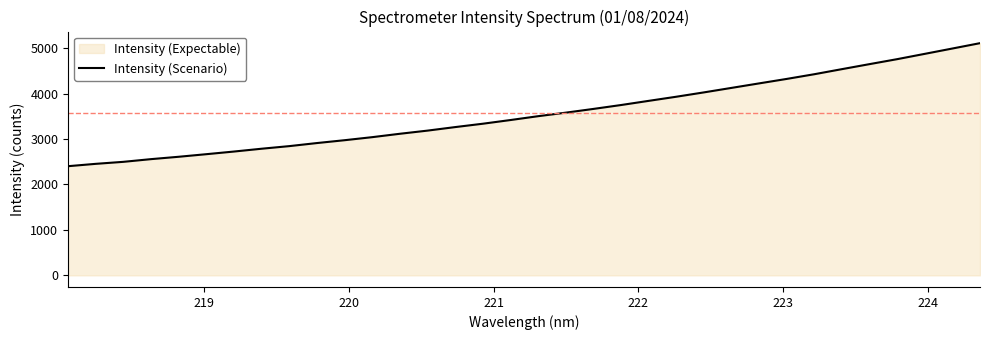

What is the average value?

3561.4